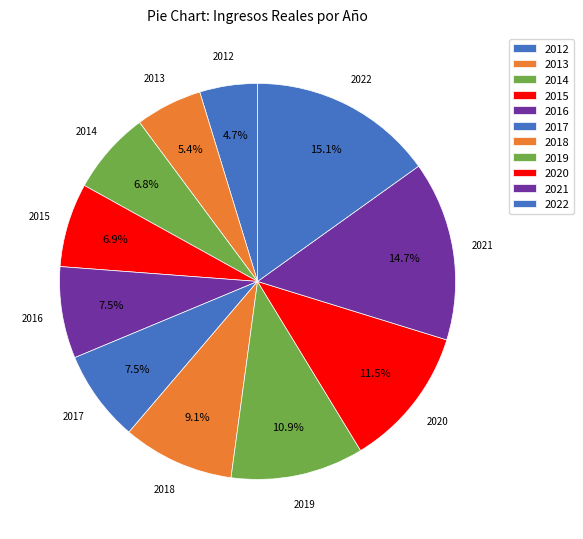

What percentage is NOT represented by 2014?

93.2%